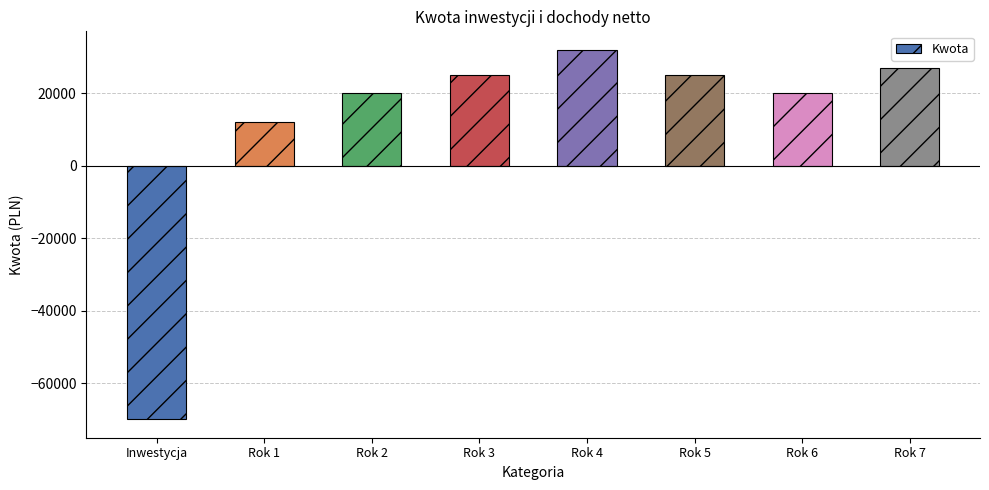

What is the sum of all values?

91000